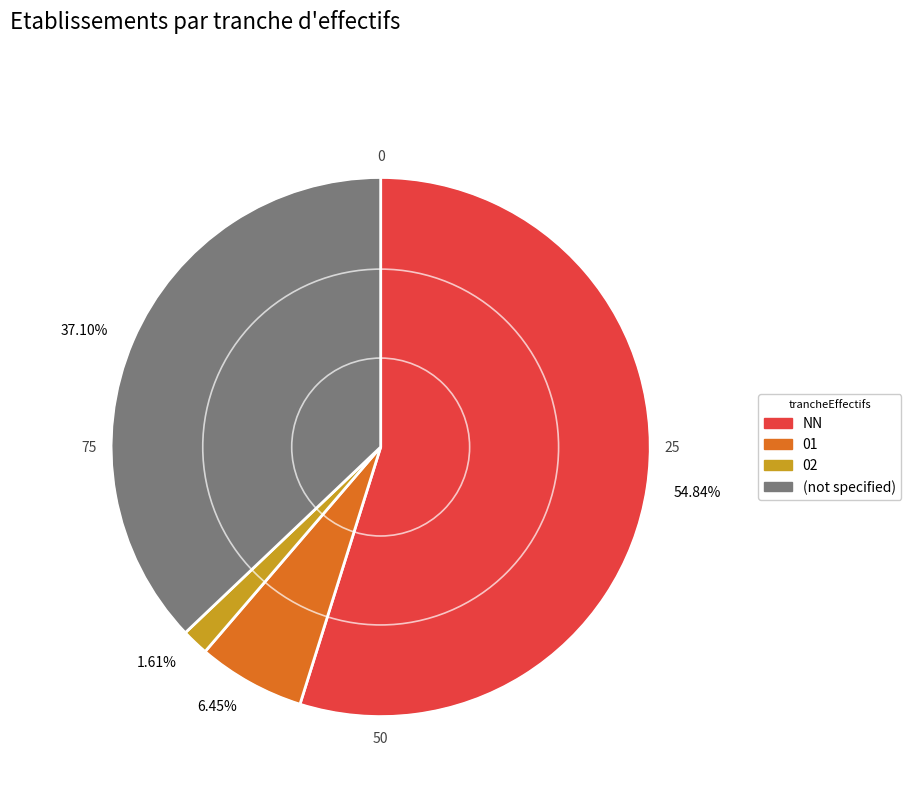

Do 54.84% and 1.61% together represent more than half of the pie?

Yes